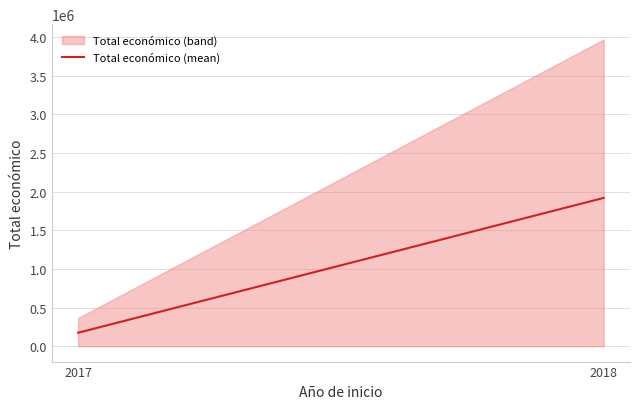

Reading left to right, list all the values displayed in this chart.

2017=174467.4	2018=1918300.0